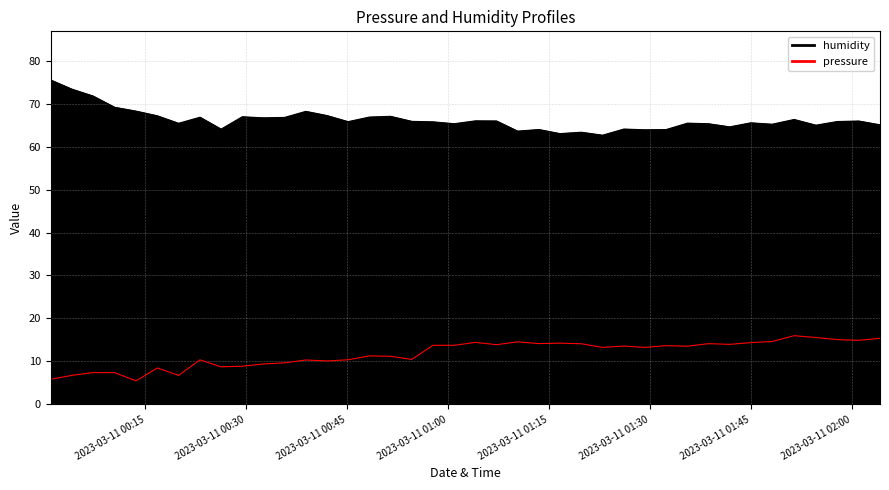

What are all the series names shown in the legend?

pressure, humidity